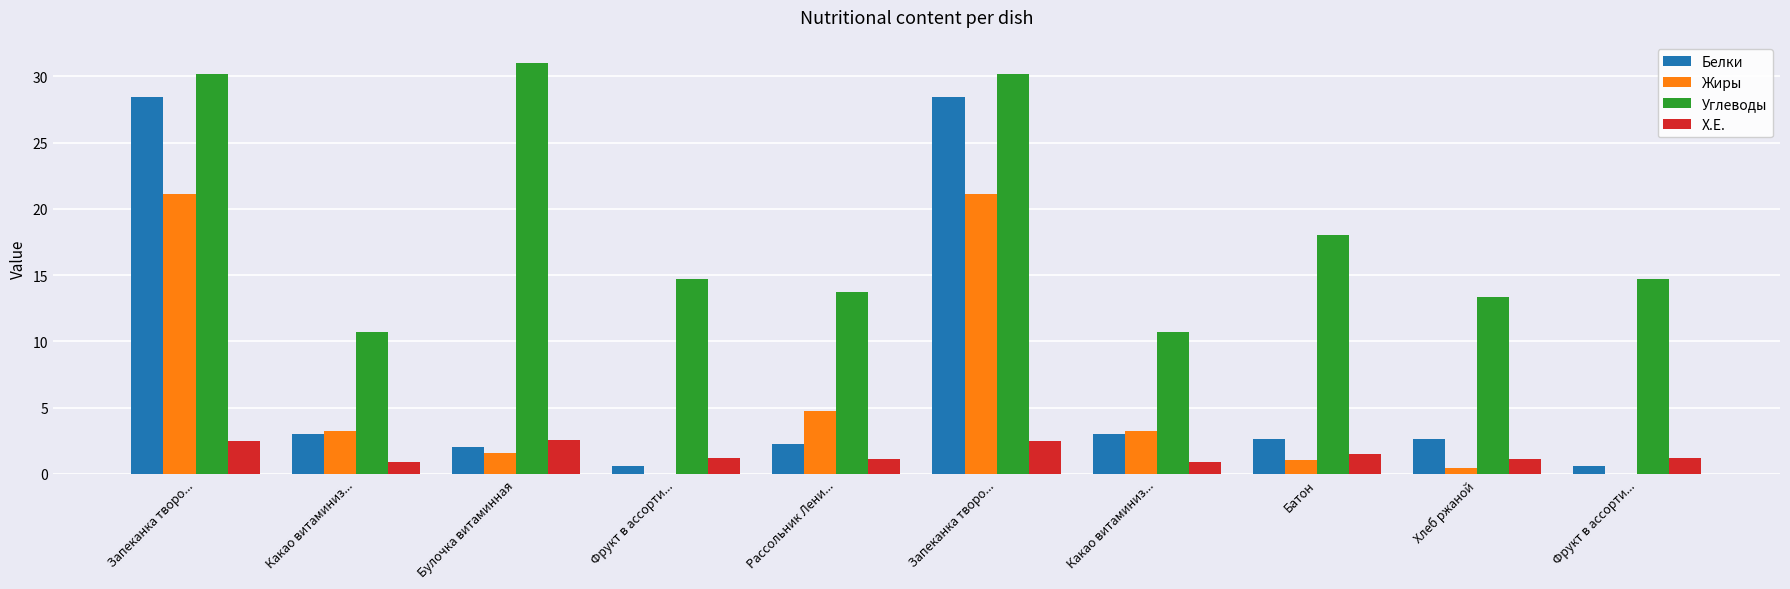

Reading left to right, transcribe all the data shown in this chart.

Белки: Запеканка творо...=28.4	Какао витаминиз...=3.0	Булочка витаминная=2.0	Фрукт в ассорти...=0.6	Рассольник Лени...=2.2	Запеканка творо...=28.4	Какао витаминиз...=3.0	Батон=2.6	Хлеб ржаной=2.6	Фрукт в ассорти...=0.6
Жиры: Запеканка творо...=21.1	Какао витаминиз...=3.2	Булочка витаминная=1.6	Фрукт в ассорти...=0.0	Рассольник Лени...=4.8	Запеканка творо...=21.1	Какао витаминиз...=3.2	Батон=1.0	Хлеб ржаной=0.5	Фрукт в ассорти...=0.0
Углеводы: Запеканка творо...=30.1	Какао витаминиз...=10.7	Булочка витаминная=31.0	Фрукт в ассорти...=14.7	Рассольник Лени...=13.7	Запеканка творо...=30.1	Какао витаминиз...=10.7	Батон=18.0	Хлеб ржаной=13.4	Фрукт в ассорти...=14.7
Х.Е.: Запеканка творо...=2.5	Какао витаминиз...=0.9	Булочка витаминная=2.6	Фрукт в ассорти...=1.2	Рассольник Лени...=1.1	Запеканка творо...=2.5	Какао витаминиз...=0.9	Батон=1.5	Хлеб ржаной=1.1	Фрукт в ассорти...=1.2